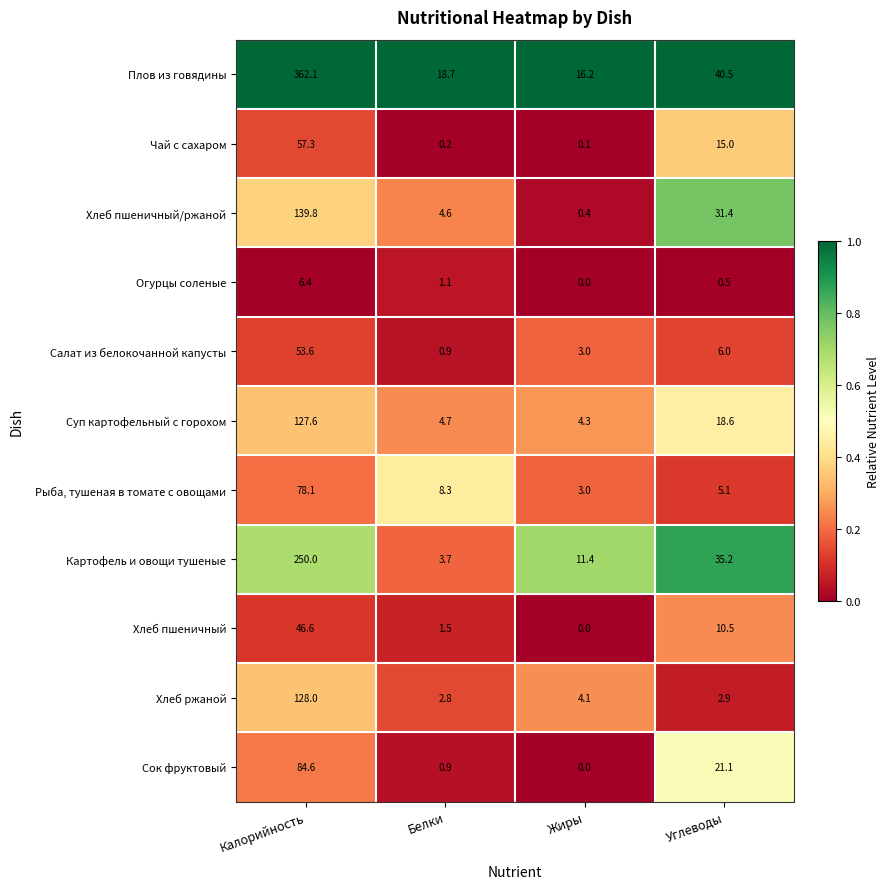

How many categories are shown in the chart?

4